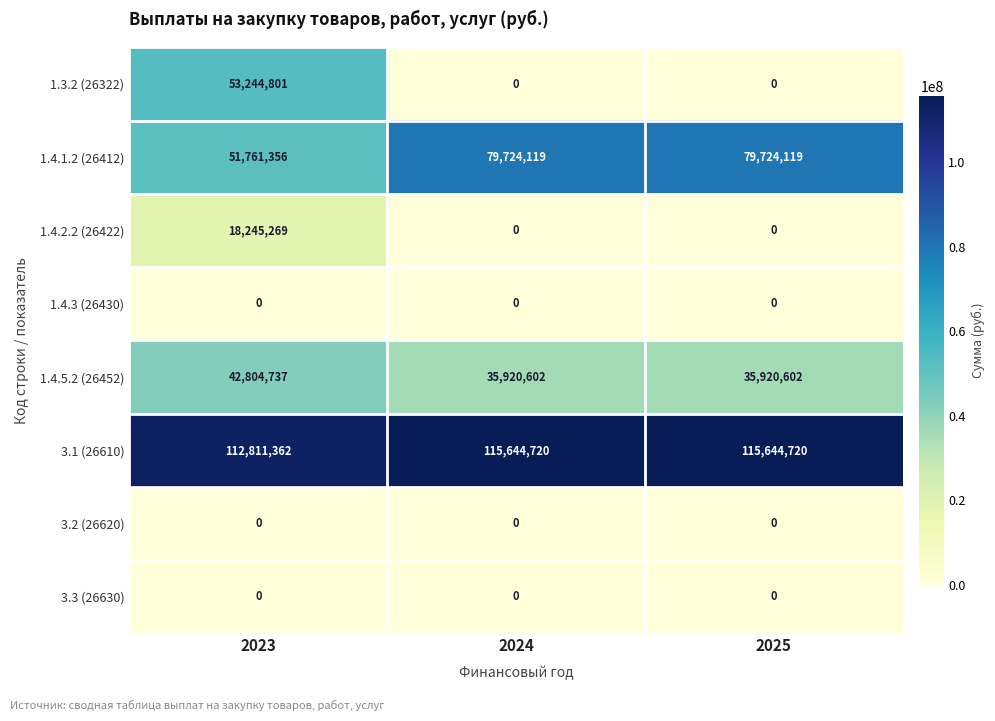

Reading left to right, extract all data points from this chart.

1.3.2 (26322): 53244801	0	0
1.4.1.2 (26412): 51761356	79724119	79724119
1.4.2.2 (26422): 18245269	0	0
1.4.3 (26430): 0	0	0
1.4.5.2 (26452): 42804737	35920602	35920602
3.1 (26610): 112811362	115644720	115644720
3.2 (26620): 0	0	0
3.3 (26630): 0	0	0